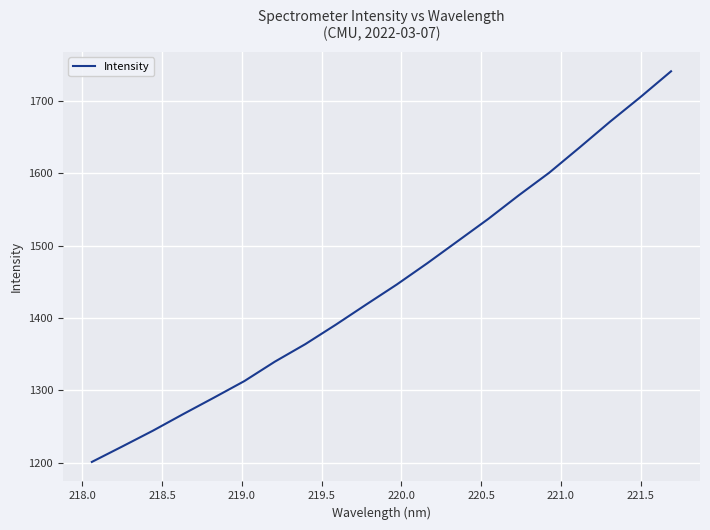

What is the difference between the maximum and minimum values?

540.2